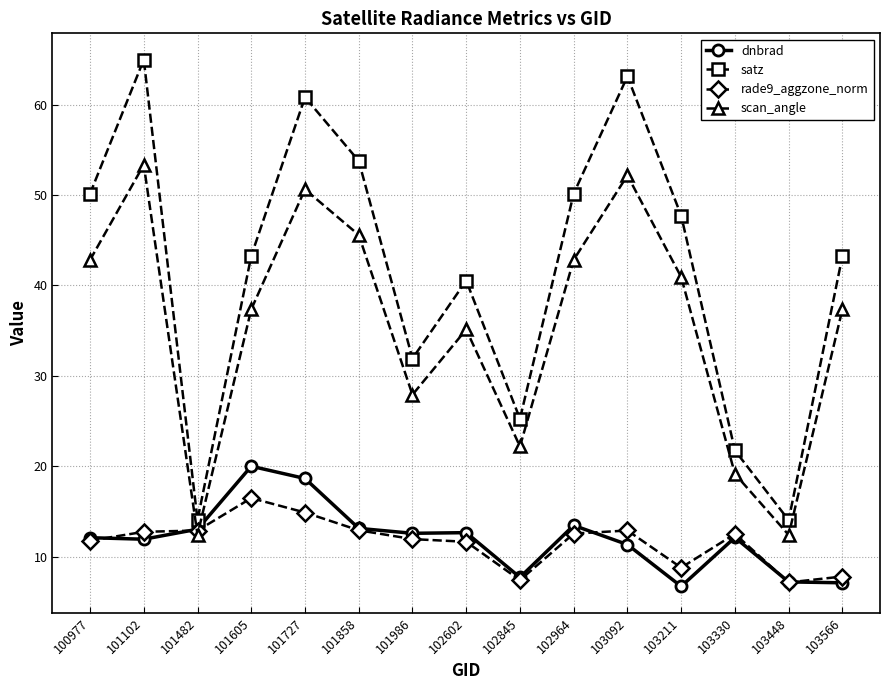

How many interior local valleys does the satz series have?

4